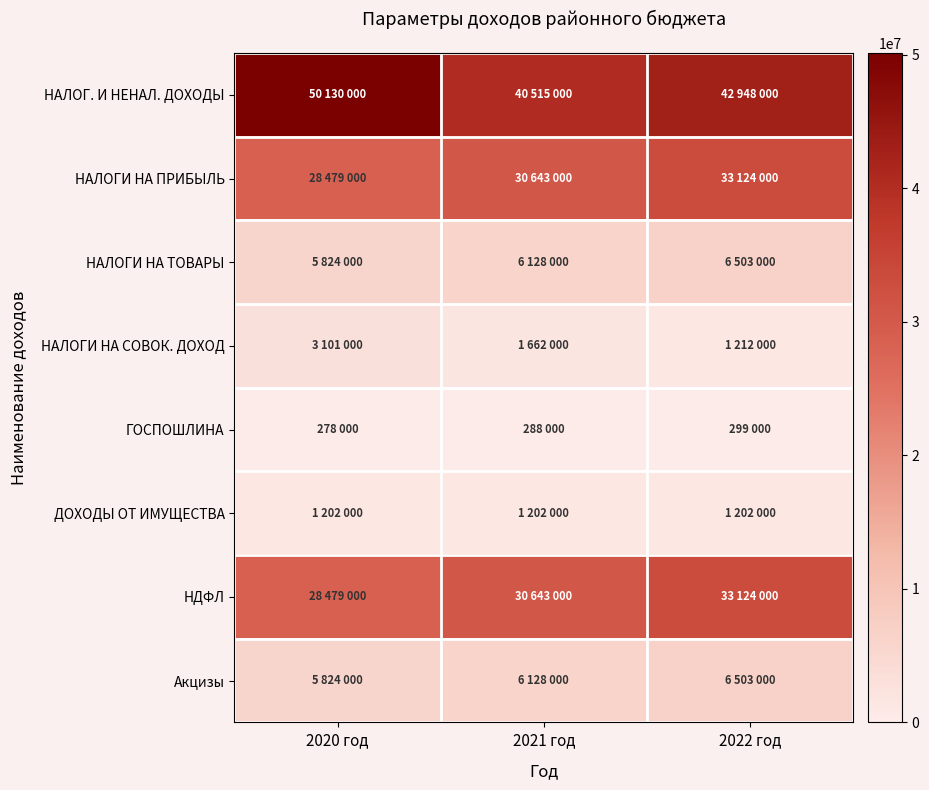

At which category is the sum across all series the highest?

2022 год